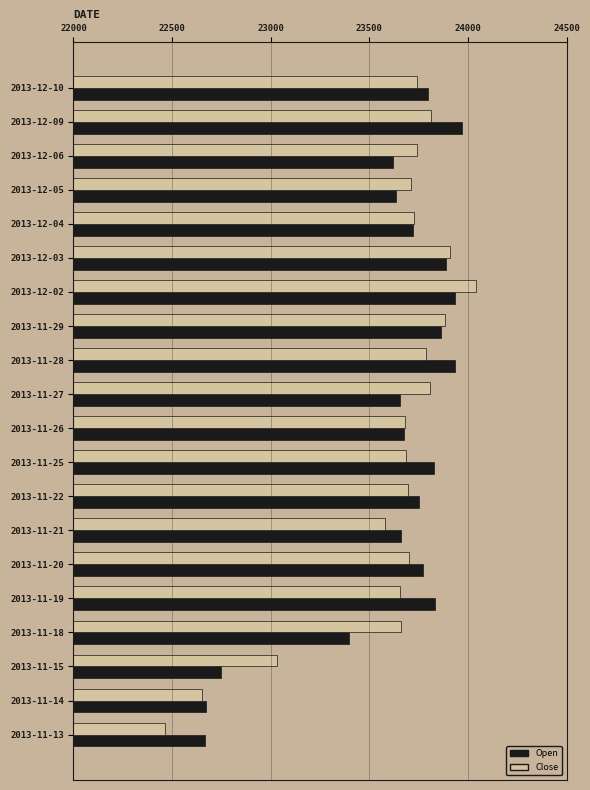

Rank the series by their average value, from lowest to highest.

Close, Open